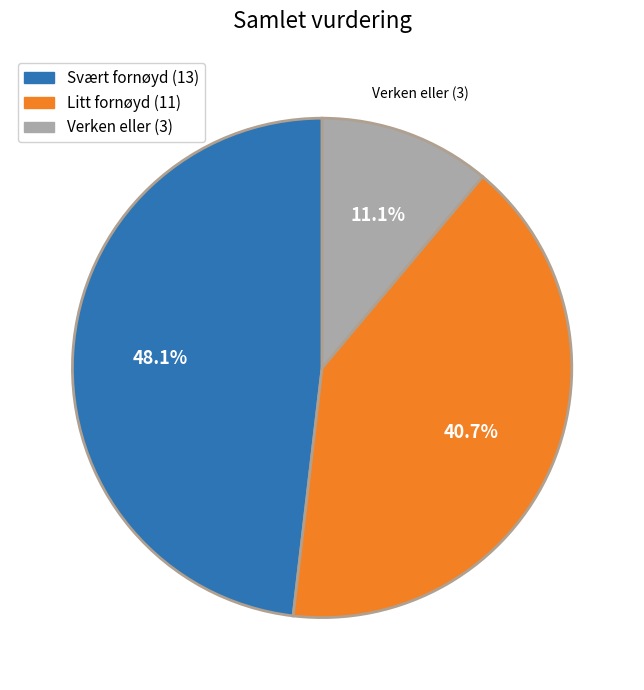

Is the sum of Verken eller and Svært fornøyd greater than half?

Yes